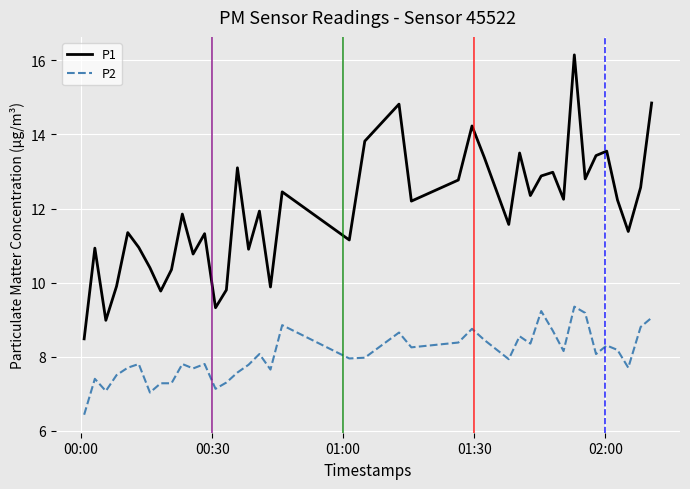

How many series are shown in this chart?

2